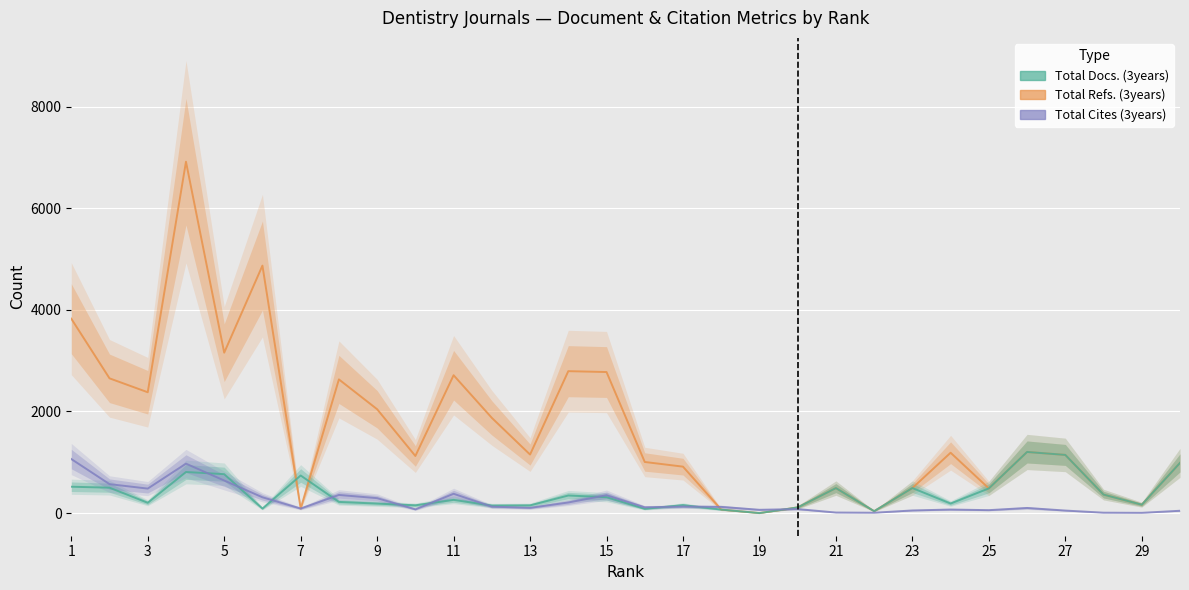

True or false: Total Refs. (3years) has more than 0 interior local peaks.

True